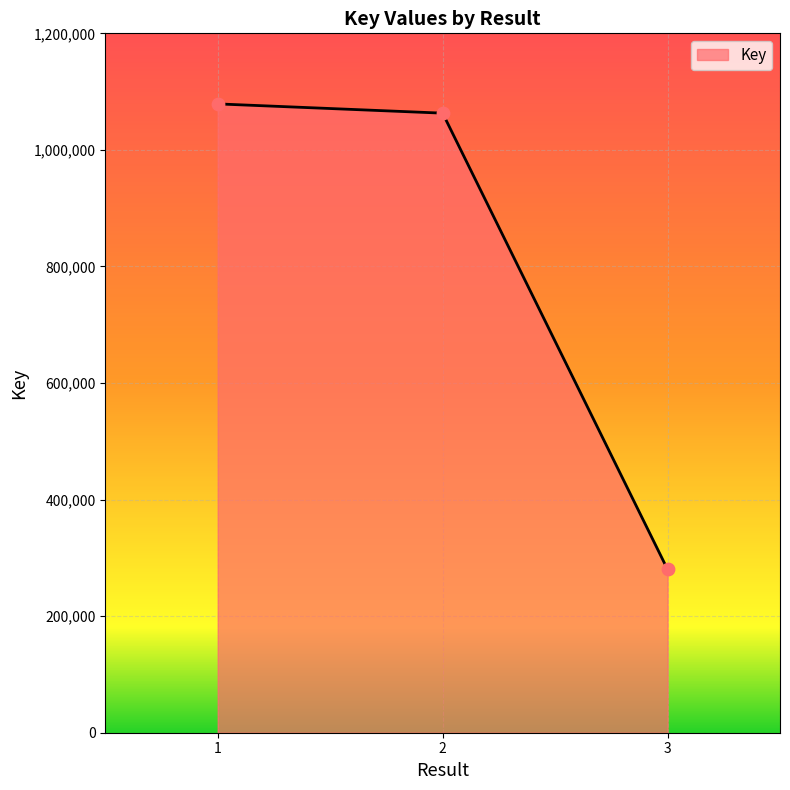

What is the change in value from 1 to 3?

-798664